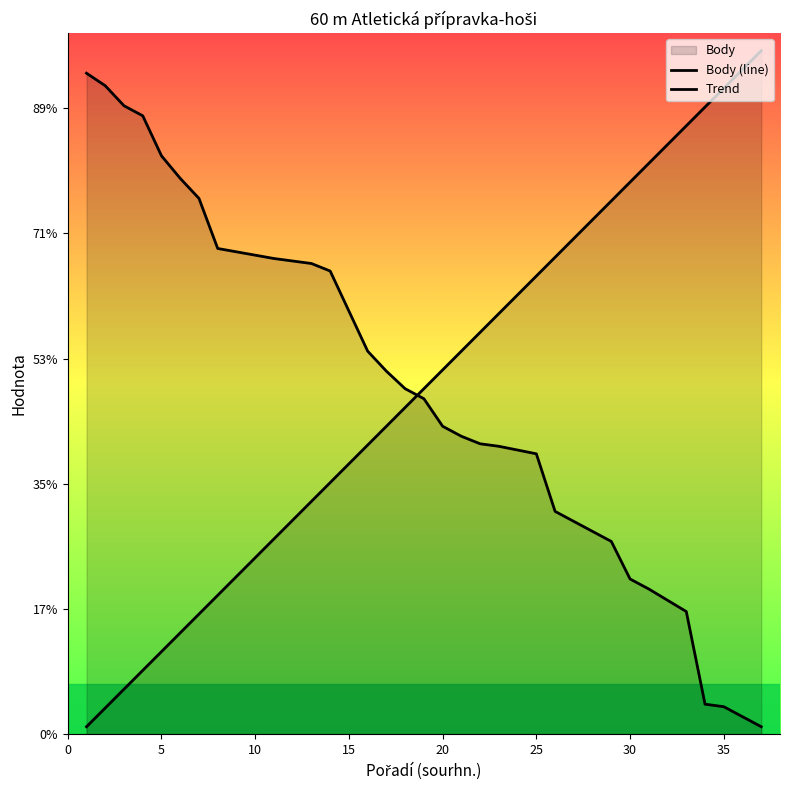

Which series changed the most between 10 and 36?

Trend